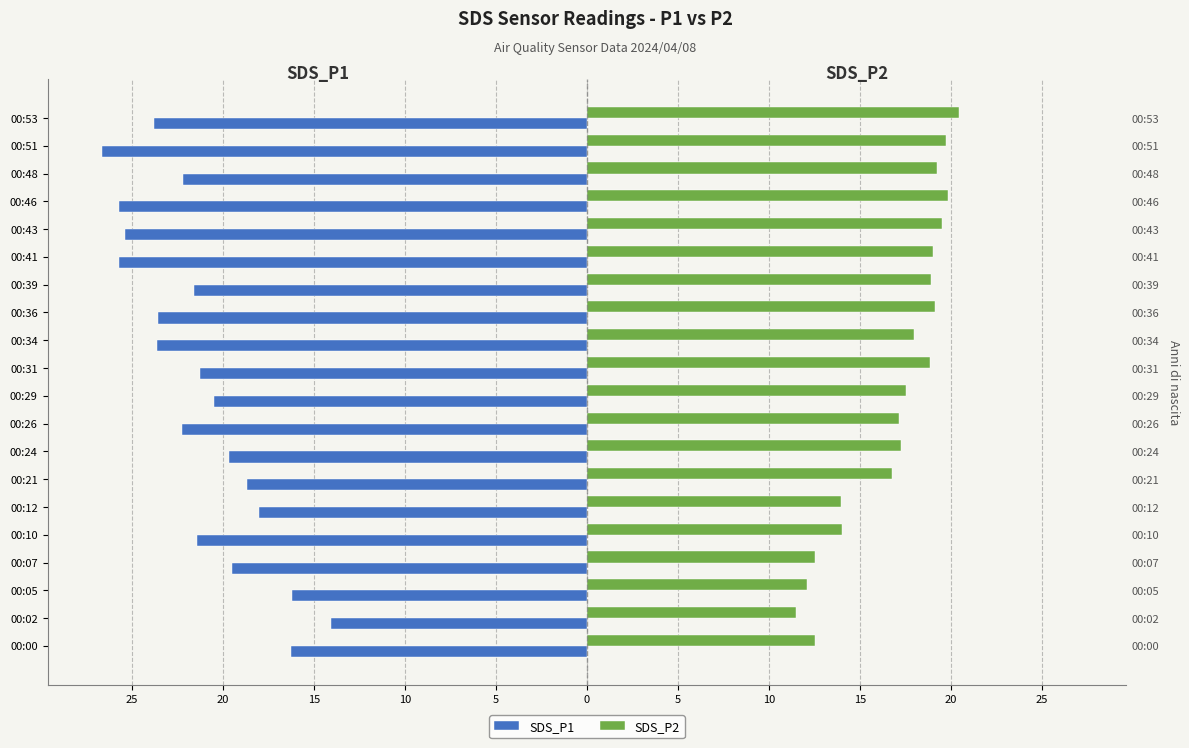

What is the average value of the SDS_P2 series?

16.9